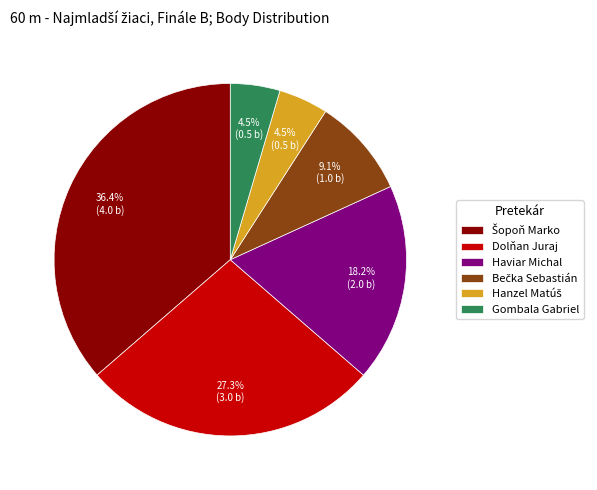

Between Haviar Michal and Gombala Gabriel, which is larger?

Haviar Michal